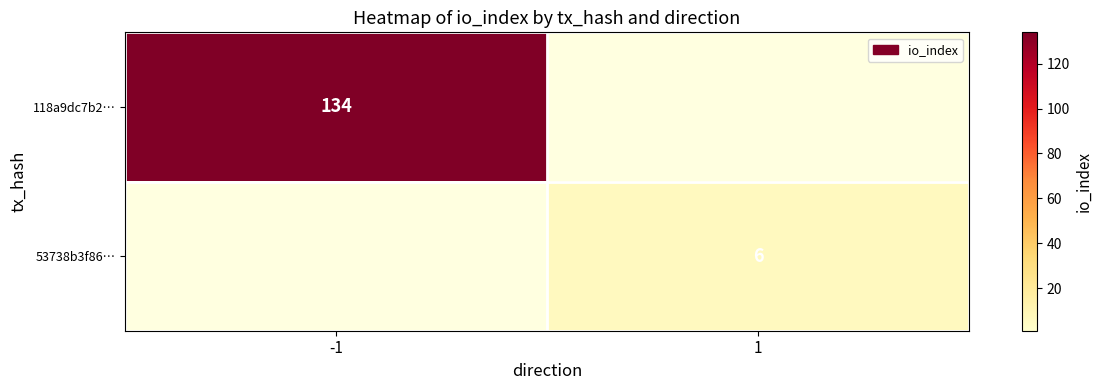

Between 1 and -1, which is larger?

-1